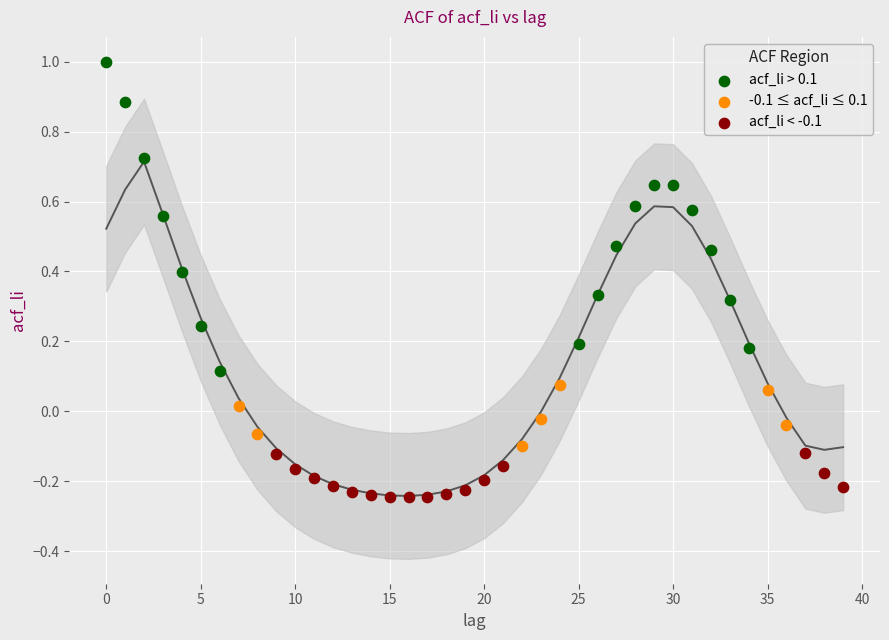

Which series has the largest Y range (max minus min)?

acf_li > 0.1